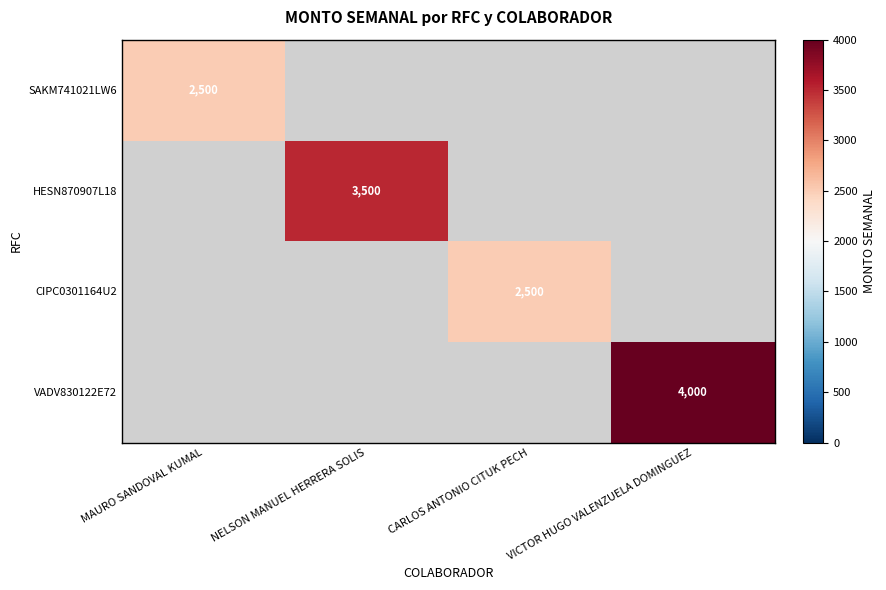

Which category has the highest value across all series?

VICTOR HUGO VALENZUELA DOMINGUEZ